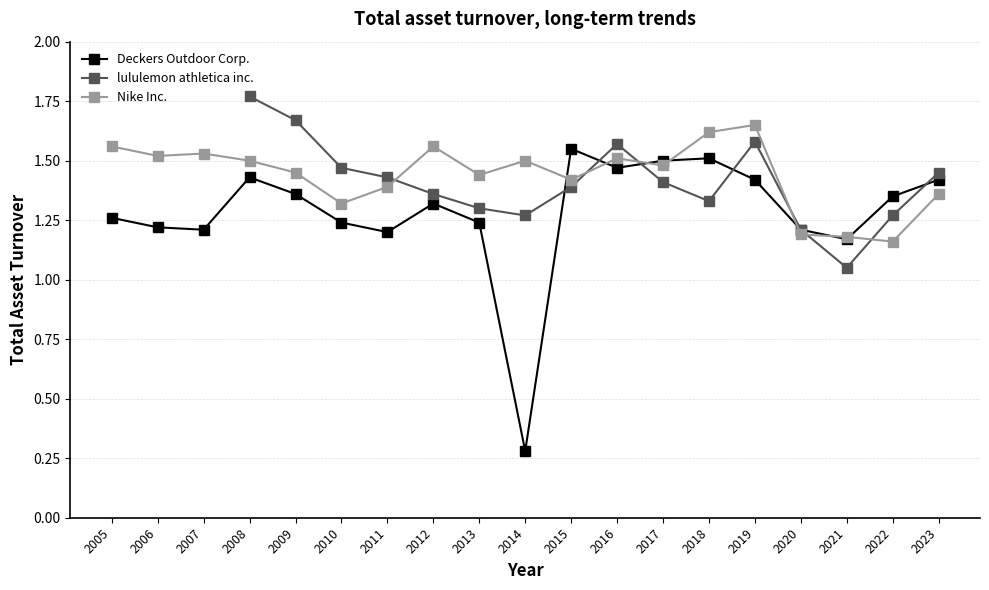

In Deckers Outdoor Corp., how many points are lower than both neighbors (excluding endpoints)?

5